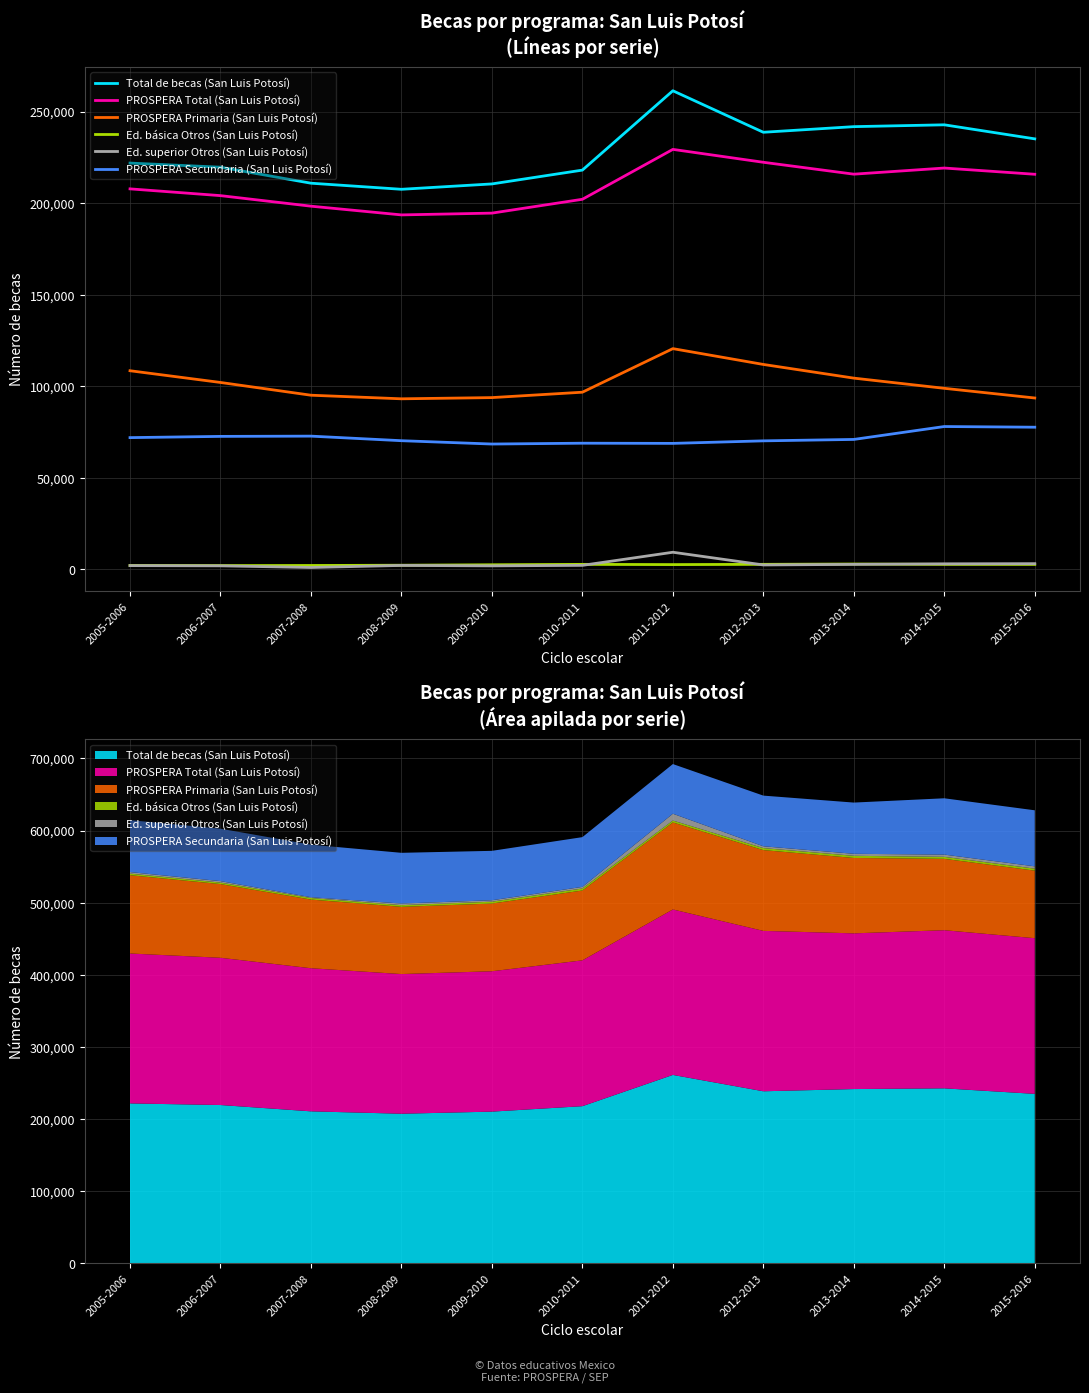

The value of PROSPERA Total (San Luis Potosí) at 2011-2012 is 101808. True or false?

False